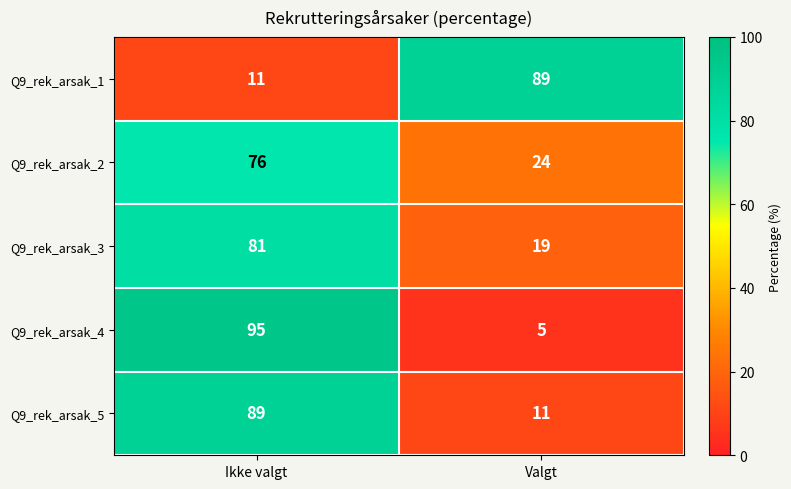

At Valgt, list the series in order from largest to smallest.

Q9_rek_arsak_1, Q9_rek_arsak_2, Q9_rek_arsak_3, Q9_rek_arsak_5, Q9_rek_arsak_4